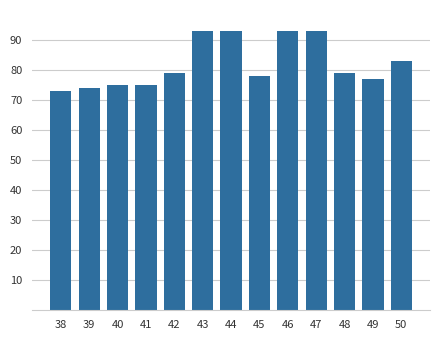

What is the change in value from 39 to 47?

+19